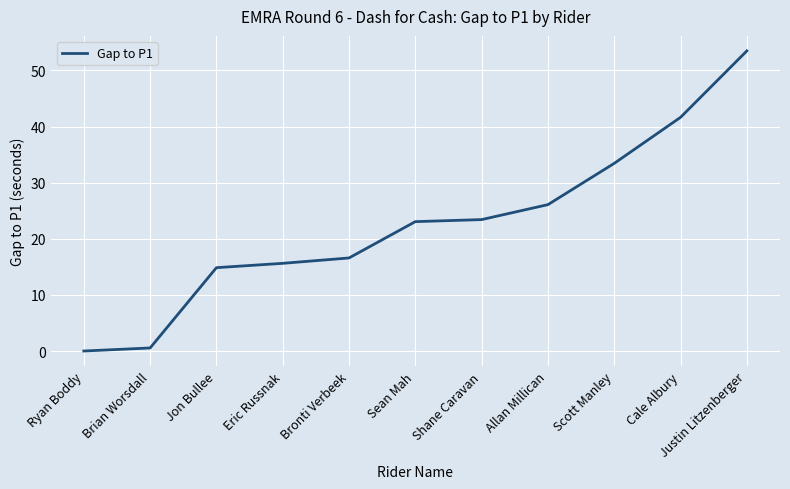

What is the difference between the second highest and minimum values?

41.6